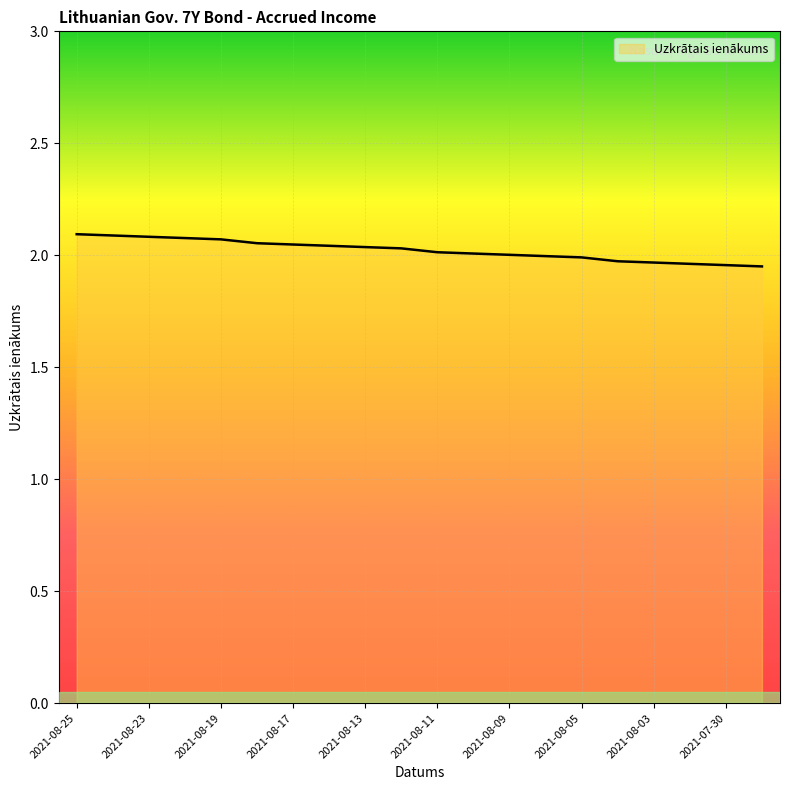

True or false: there are more than 1 points higher than both neighbors.

False